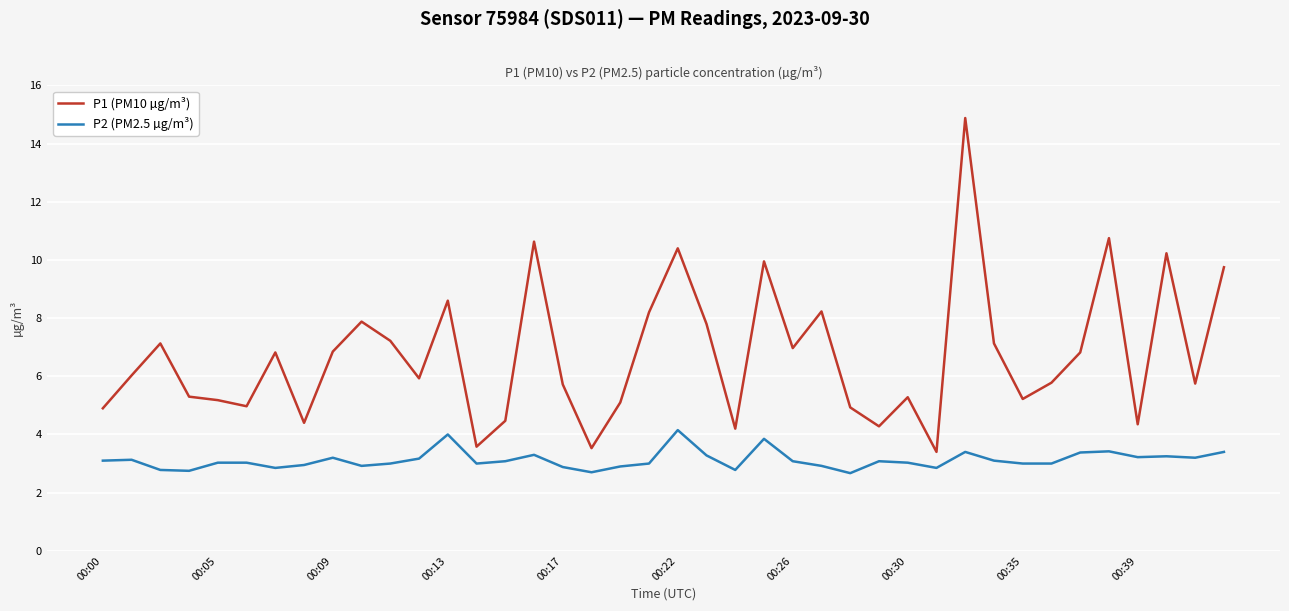

How many lines are shown in the chart?

2